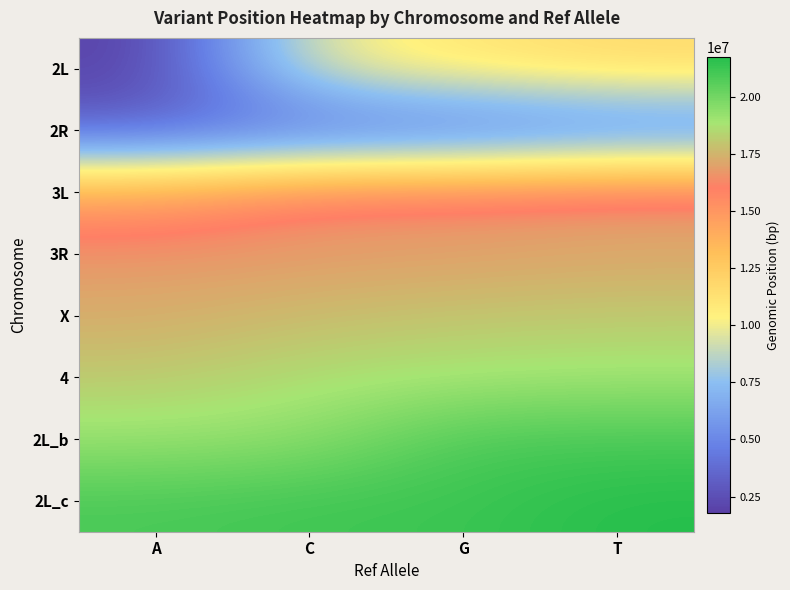

At how many categories does at least one series exceed 11218643?

4